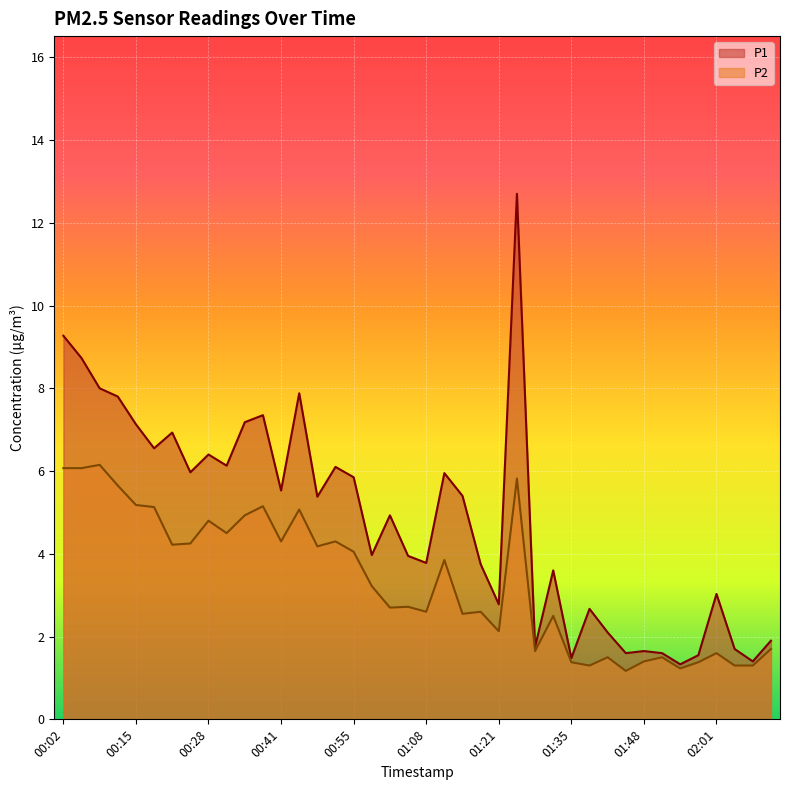

Is the value of P1 at 01:11 greater than the value of P2 at 01:21?

Yes